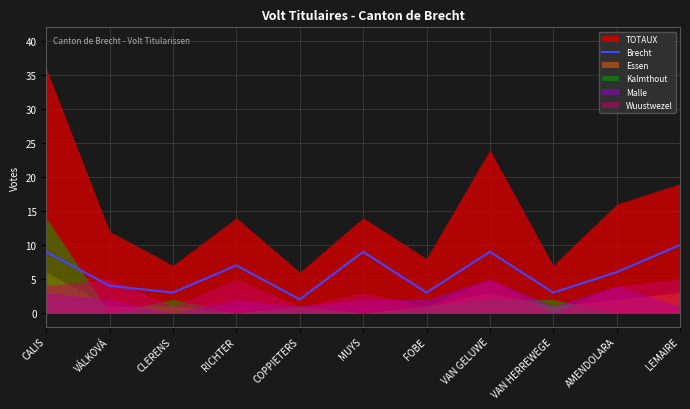

Reading left to right, what are all the values shown in this chart?

9	4	3	7	2	9	3	9	3	6	10